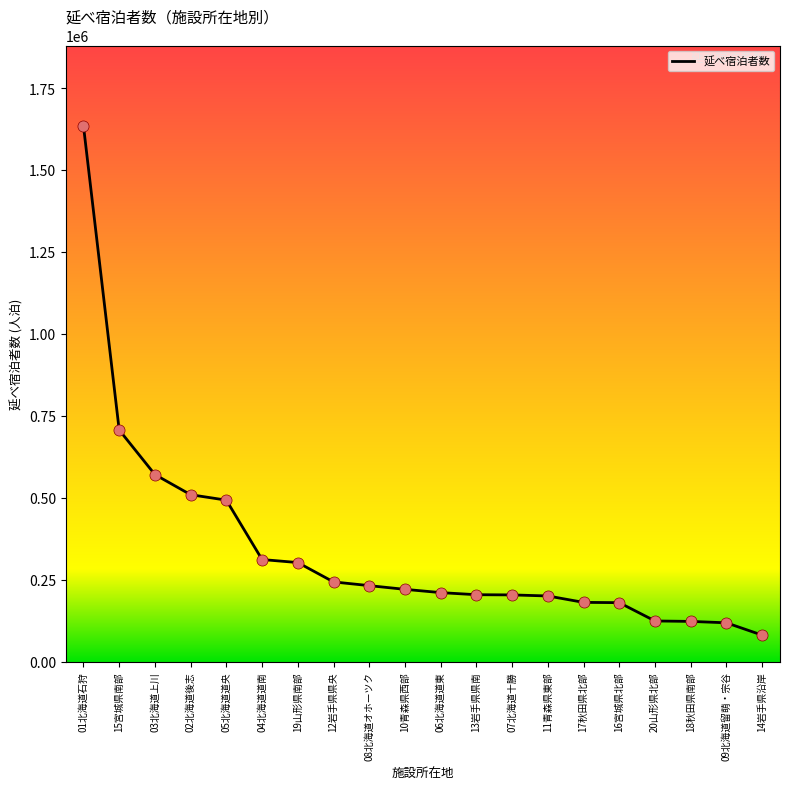

What is the change in value from 12岩手県県央 to 20山形県北部?

-119130